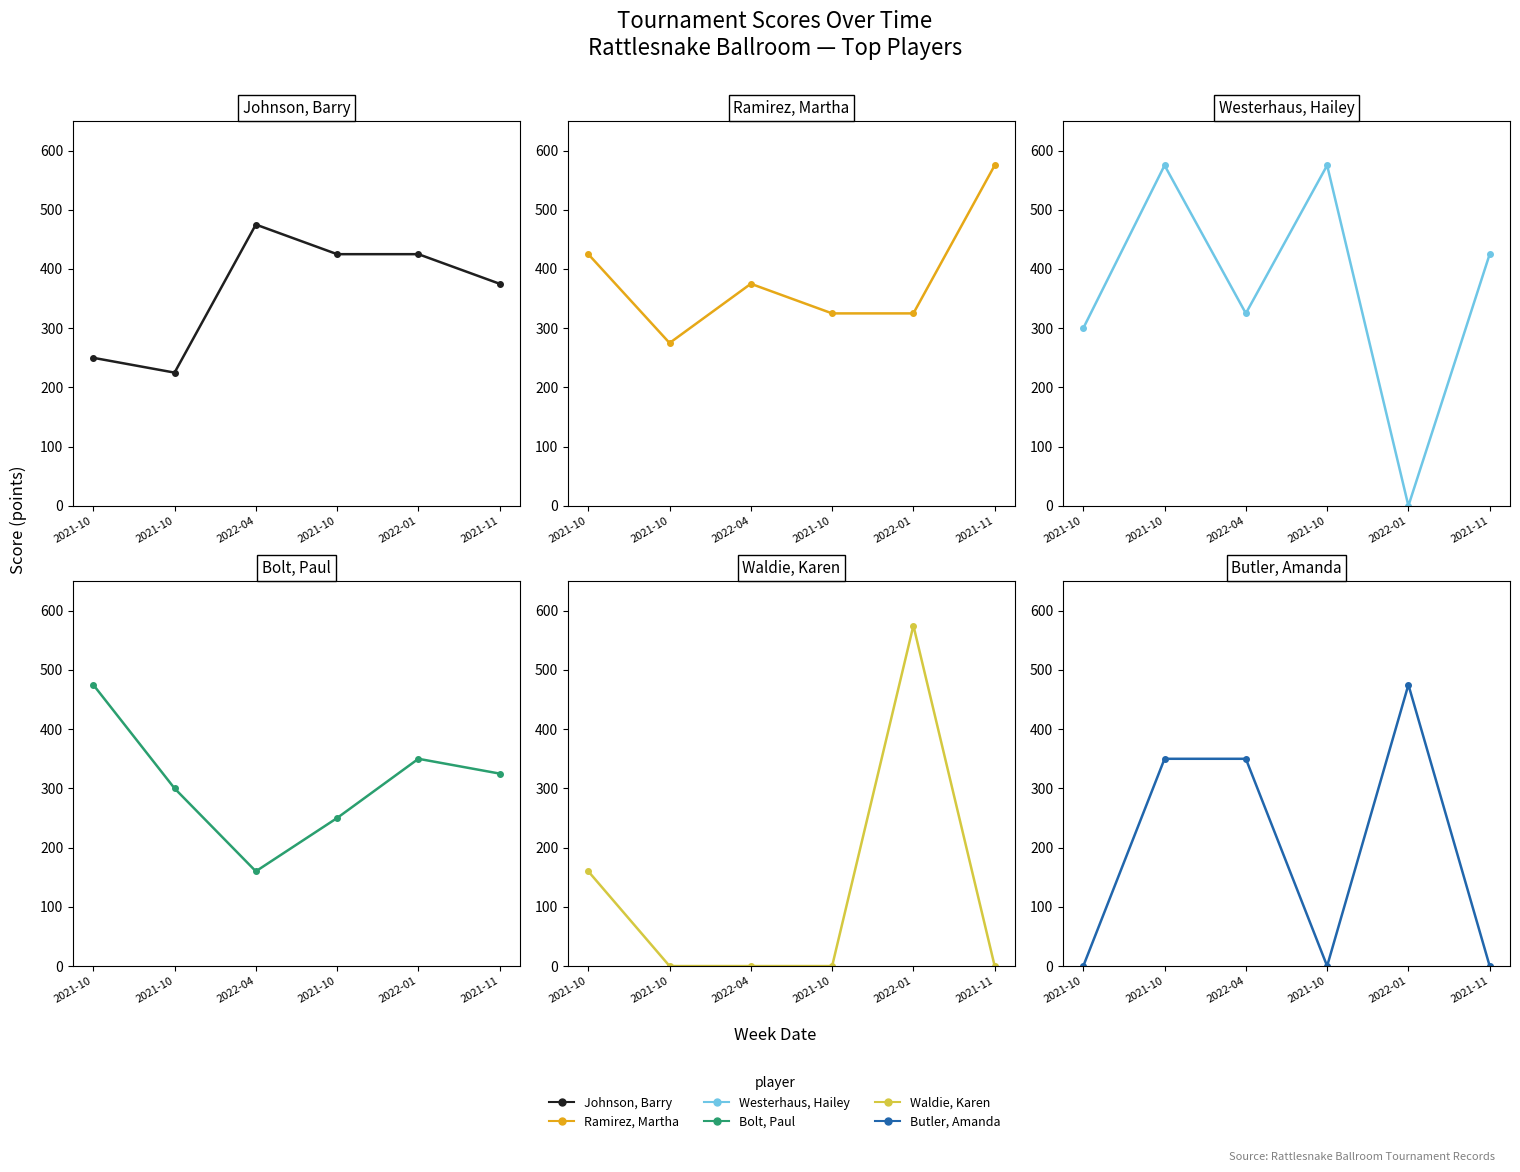

True or false: Butler, Amanda has a value of 820 at 2022-01.

False